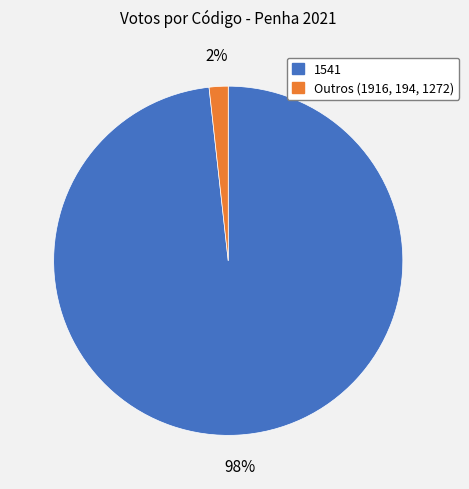

Is there any slice that represents more than half of the pie?

Yes